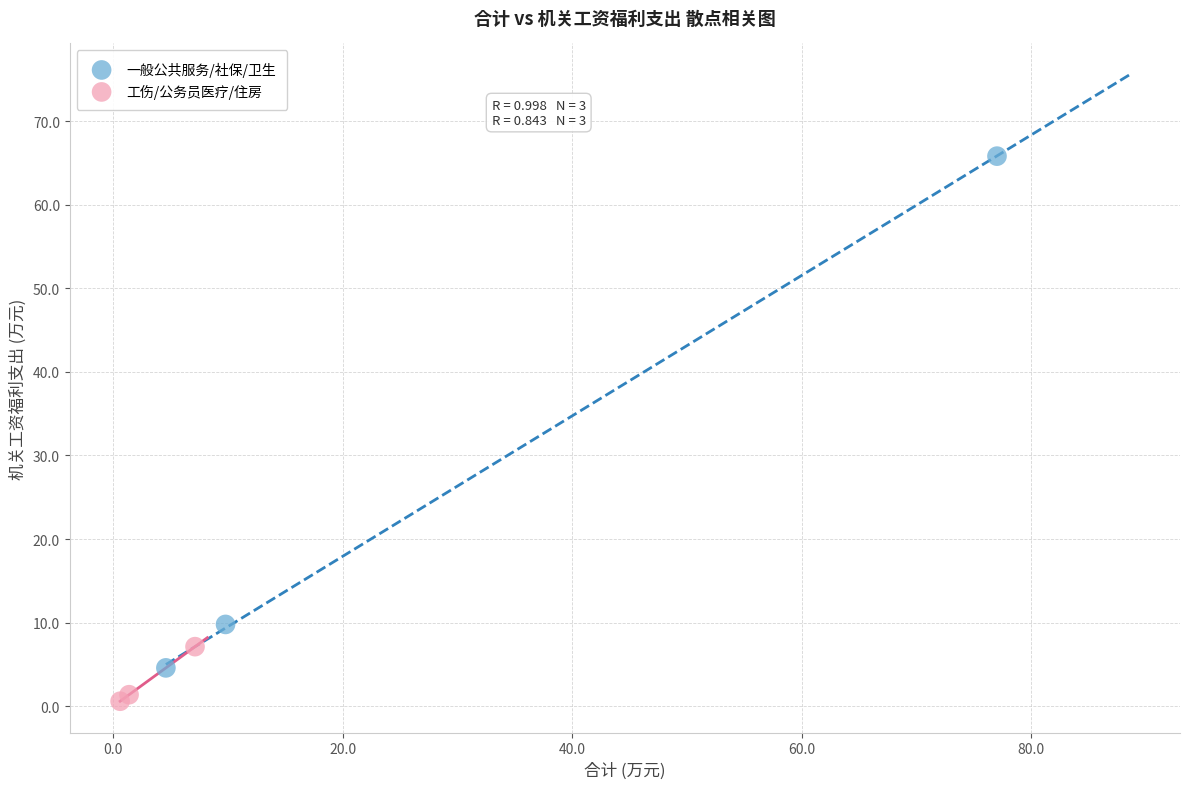

Which series has the widest spread of Y values?

一般公共服务/社保/卫生